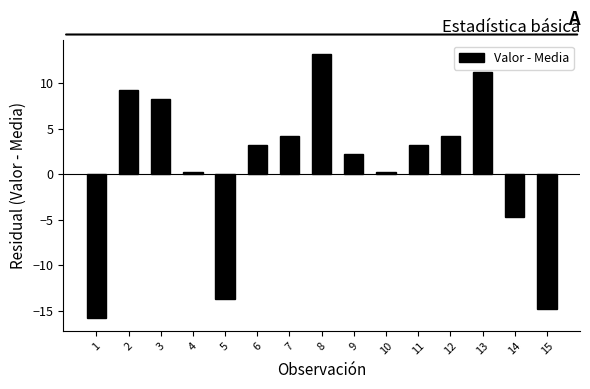

What is the maximum value shown in the chart?

13.2